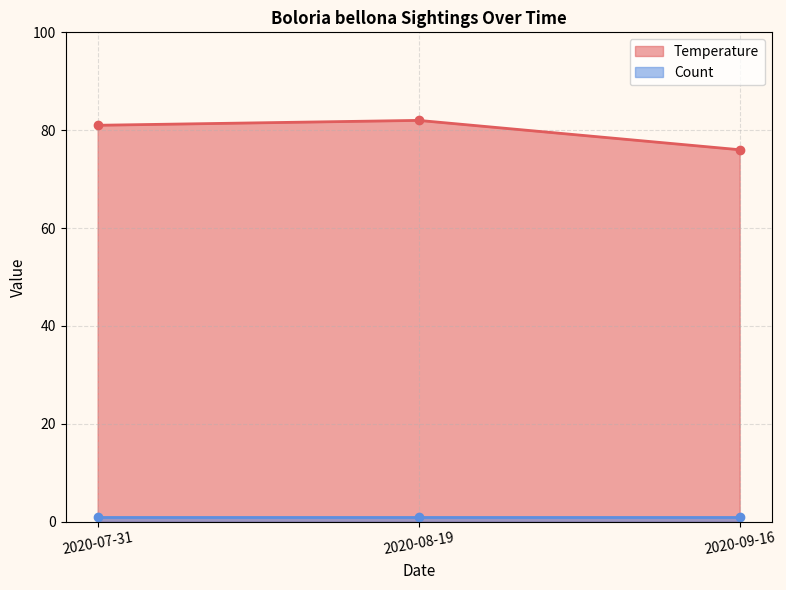

Rank the categories by value from lowest to highest.

2020-09-16, 2020-07-31, 2020-08-19